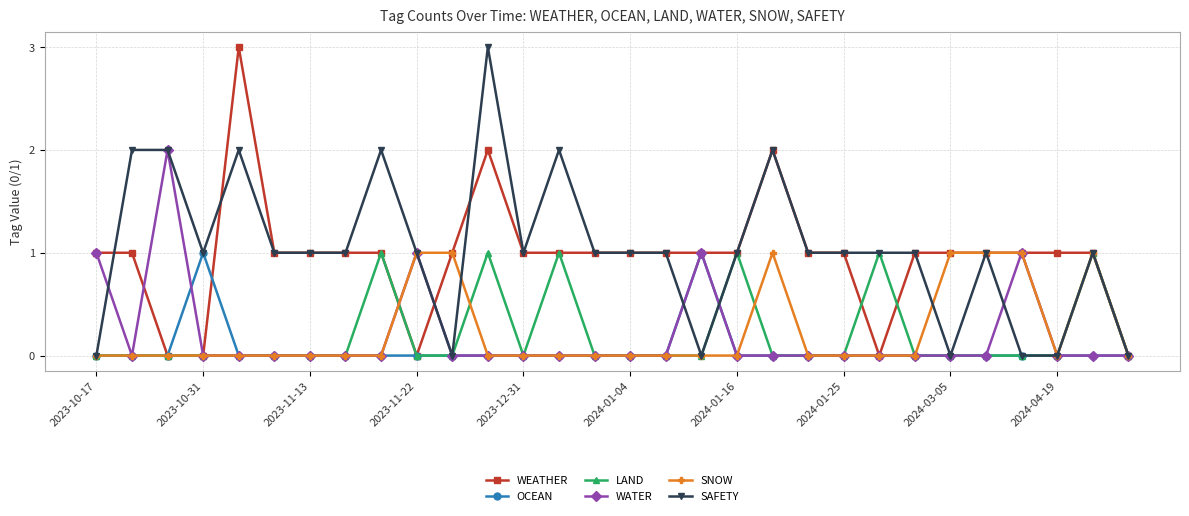

What is the value of the WEATHER point at the 21st from the left?

1